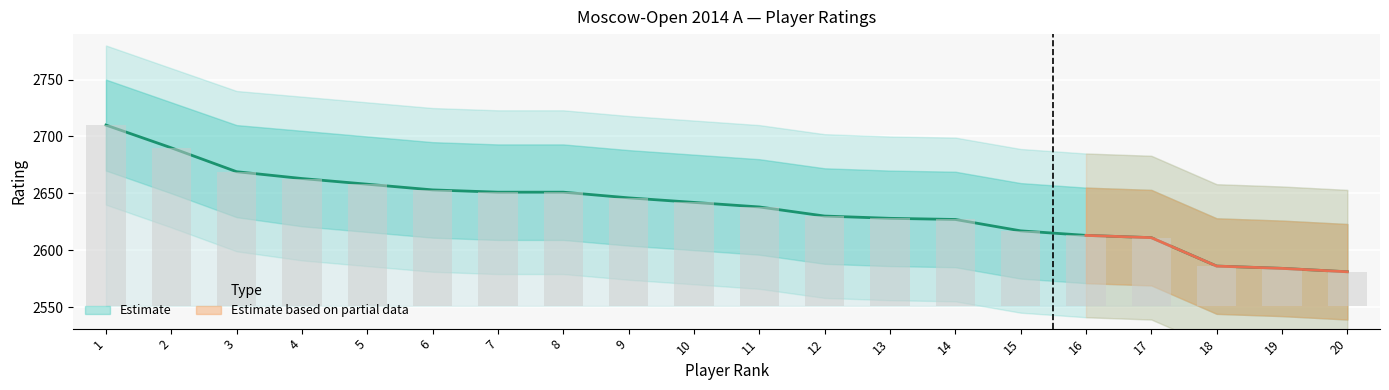

Where is the data nearest to the value 2645?

9